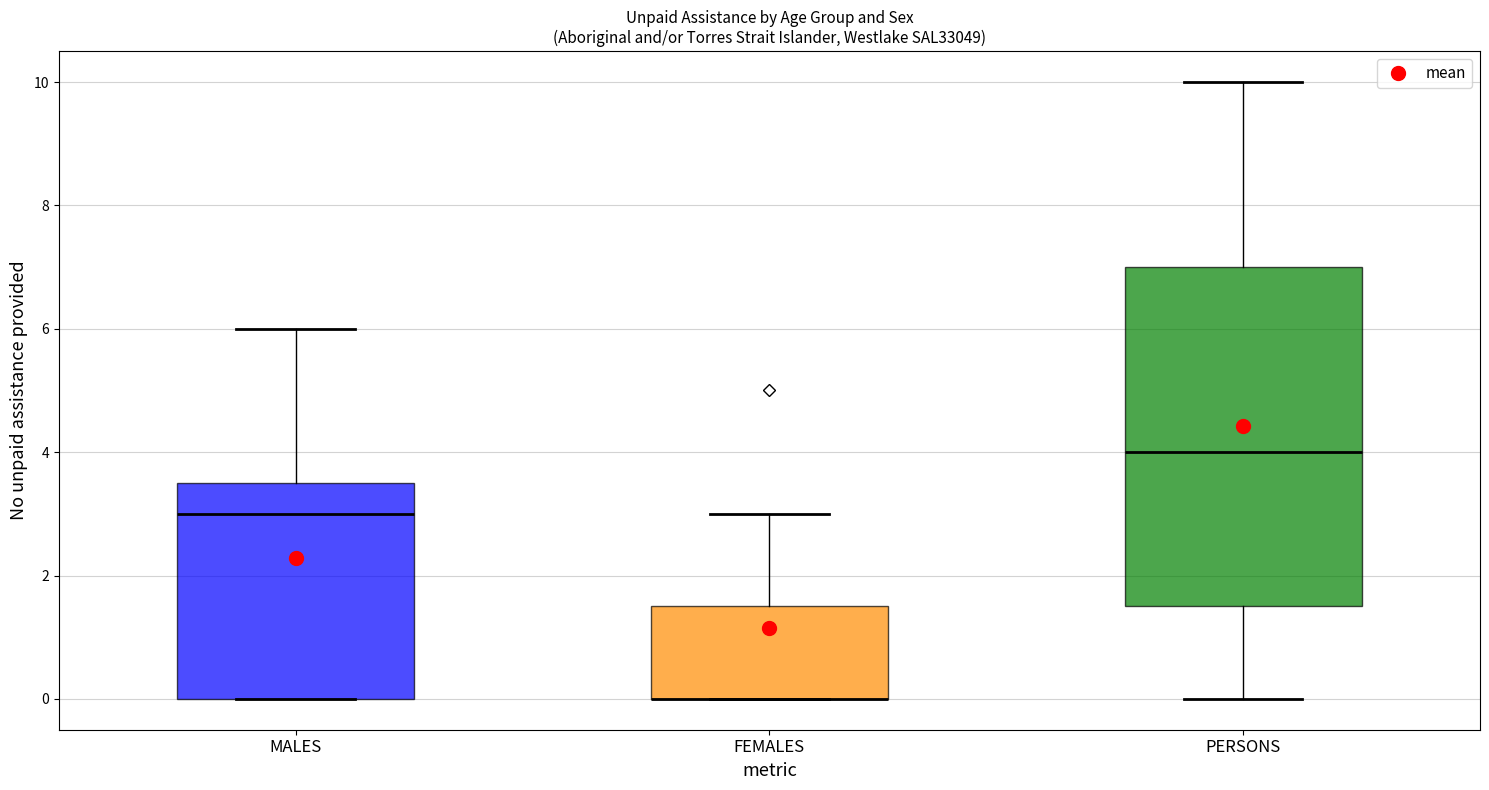

Reading left to right, transcribe this box plot: for each box, give where its median line is, the range the box spans, and where its two whiskers end, as read against the y-axis. The values are not printed on the chart, so give them approximately, as read against the axis.

MALES: median 3.0, box 0.0 to 3.6, whiskers 0.0 to 6.0
FEMALES: median 0.0 (drawn on the box's lower edge), box 0.0 to 1.6, whiskers 0.0 to 3.0
PERSONS: median 4.0, box 1.6 to 7.0, whiskers 0.0 to 10.0